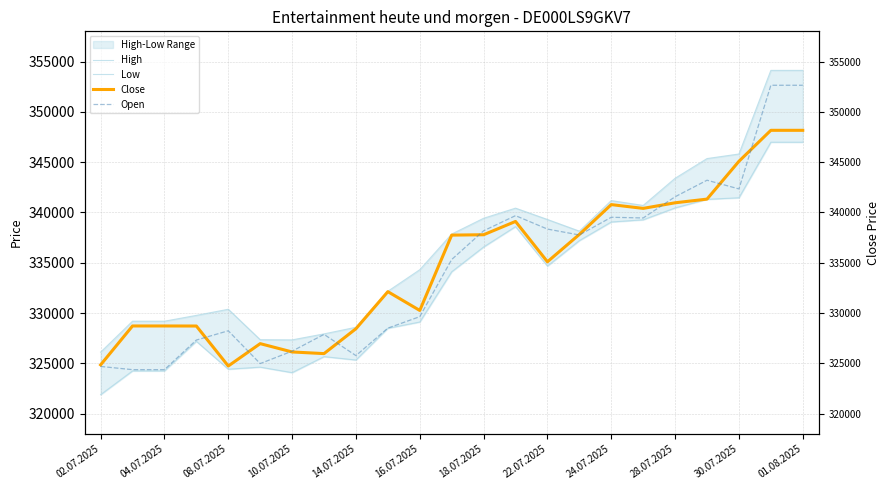

What is the smallest value displayed?

321899